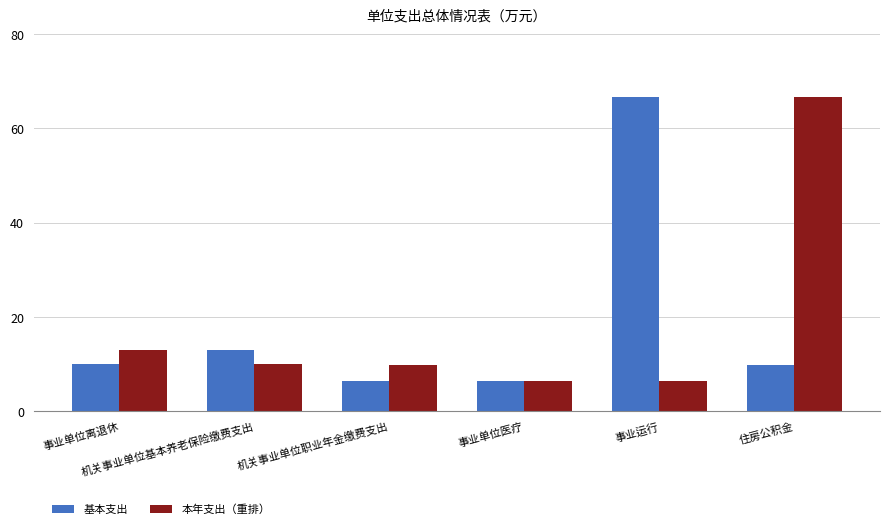

At which label is 基本支出 closest to 36?

机关事业单位基本养老保险缴费支出